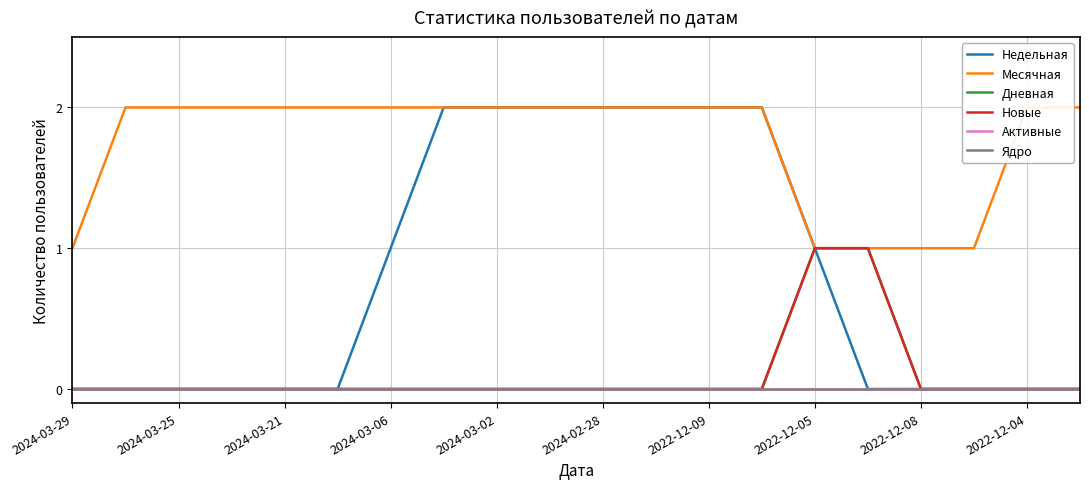

Is it true that Дневная equals 1 at 2022-12-08?

False